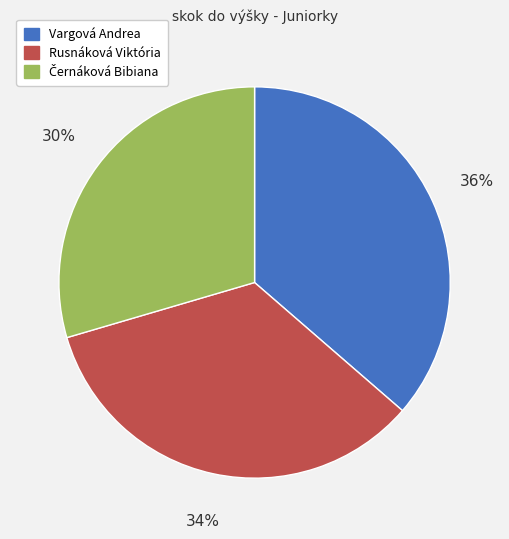

Is it true that Rusnáková Viktória is 22% of the pie?

False